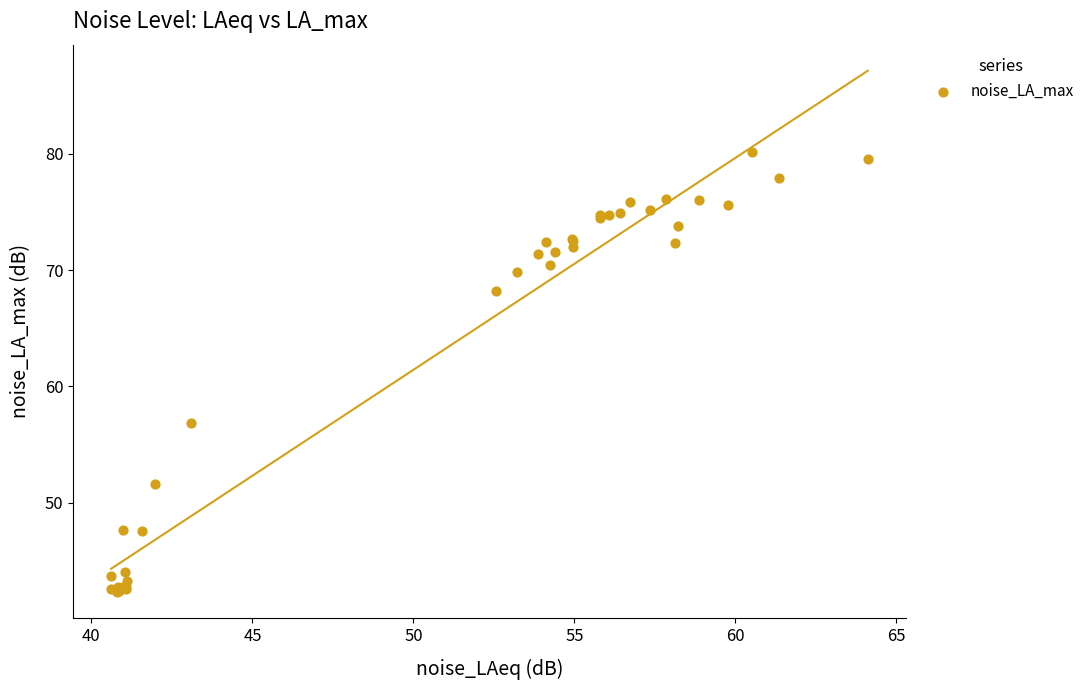

What Y value in the scatter plot is closest to 61?

56.9